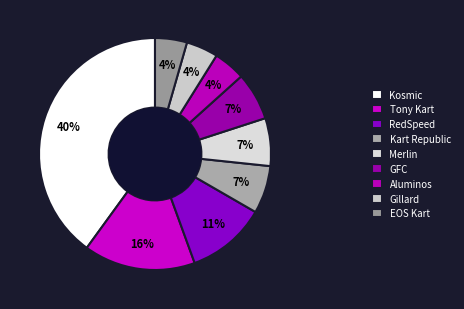

How many slices are in this pie chart?

9